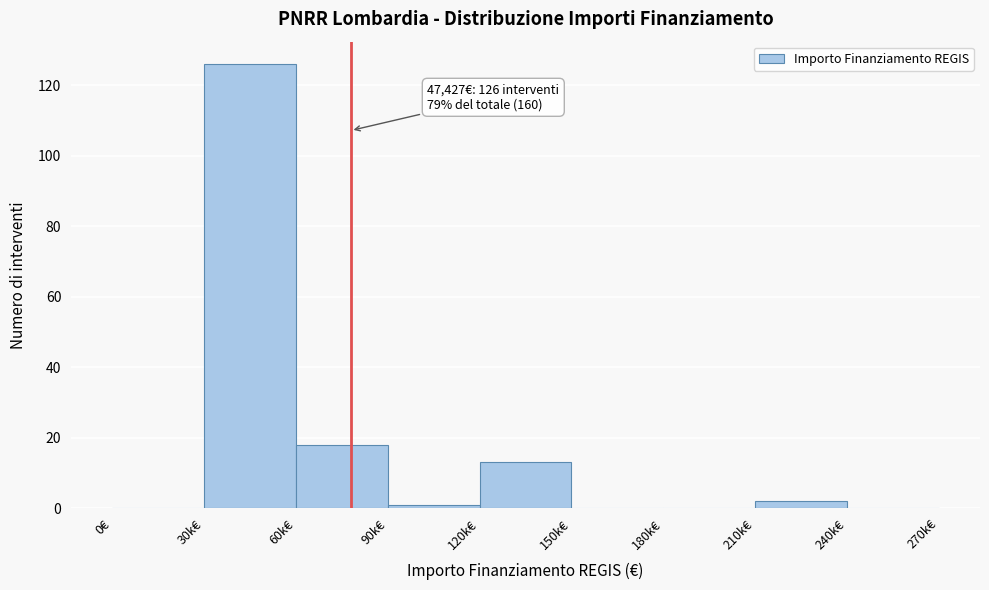

Reading left to right, list all the values displayed in this chart.

0€=0	30k€=126	60k€=18	90k€=1	120k€=13	150k€=0	180k€=0	210k€=2	240k€=0